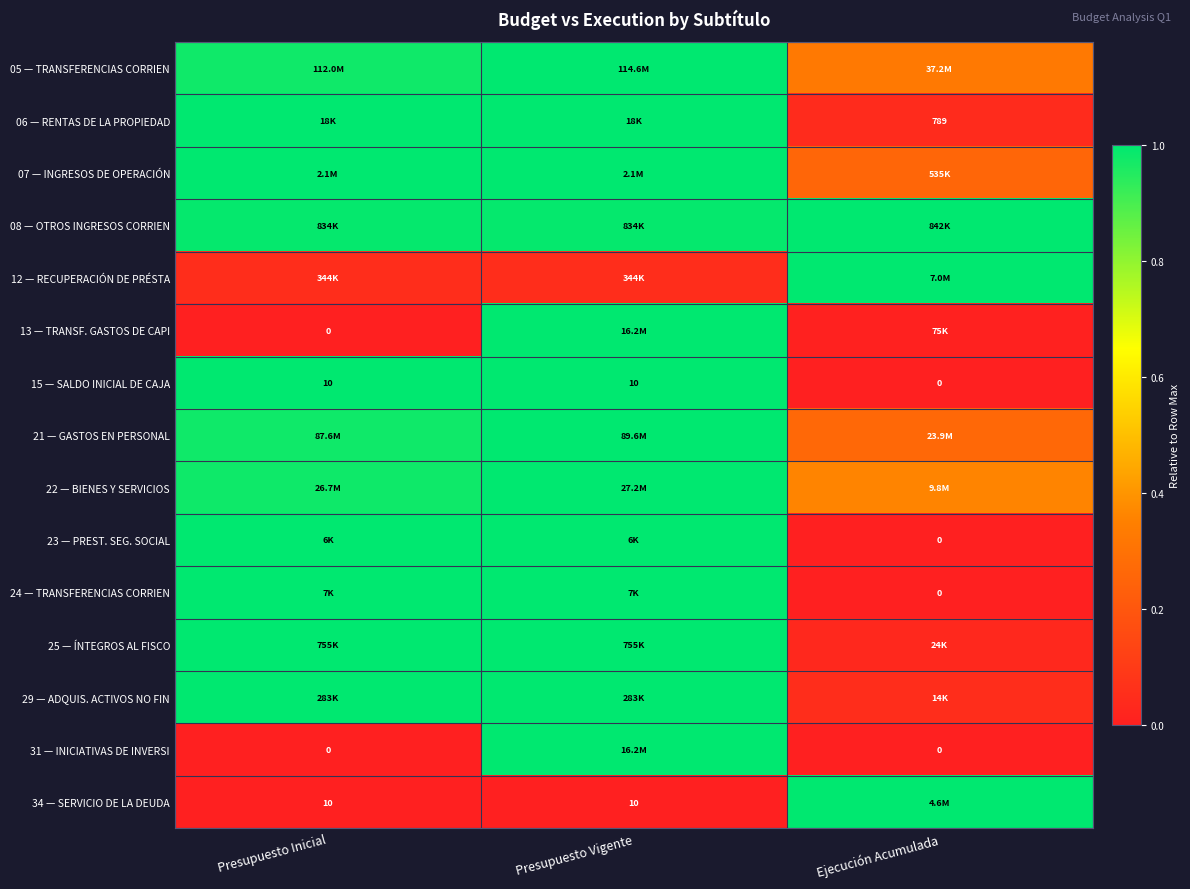

The value of 08 — OTROS INGRESOS CORRIEN at Presupuesto Vigente is 1.0. True or false?

True